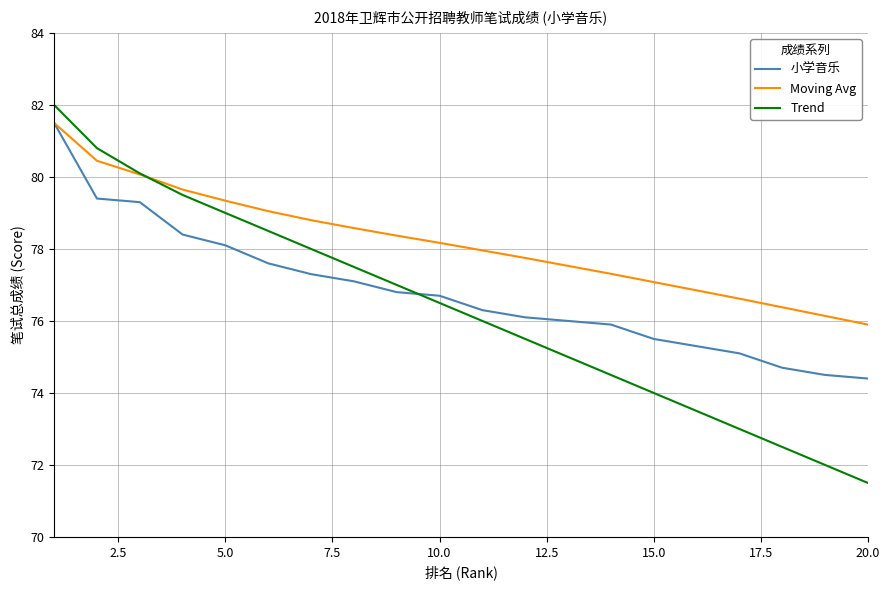

What is the difference between the maximum and minimum values in the Moving Avg series?

5.6